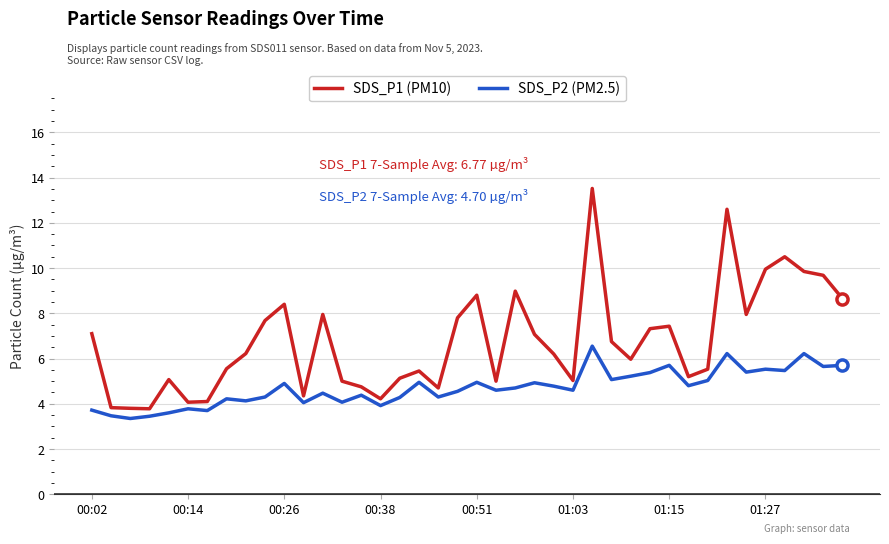

What is the minimum value shown in the chart?

3.4